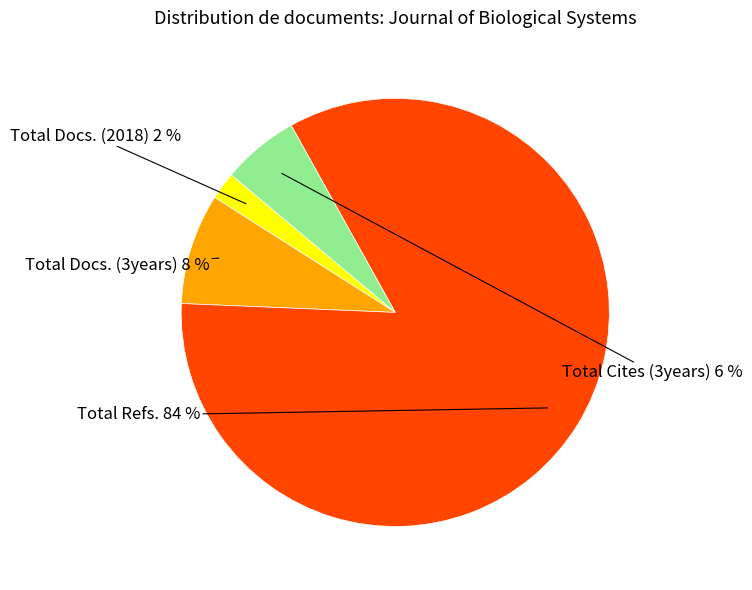

True or false: Total Refs. accounts for 84% of the total.

True